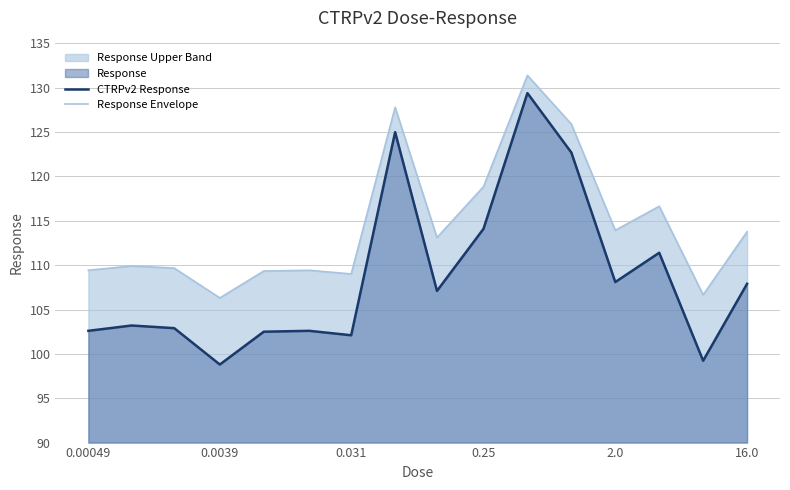

Rank the series by their average value, from highest to lowest.

Response Envelope, CTRPv2 Response